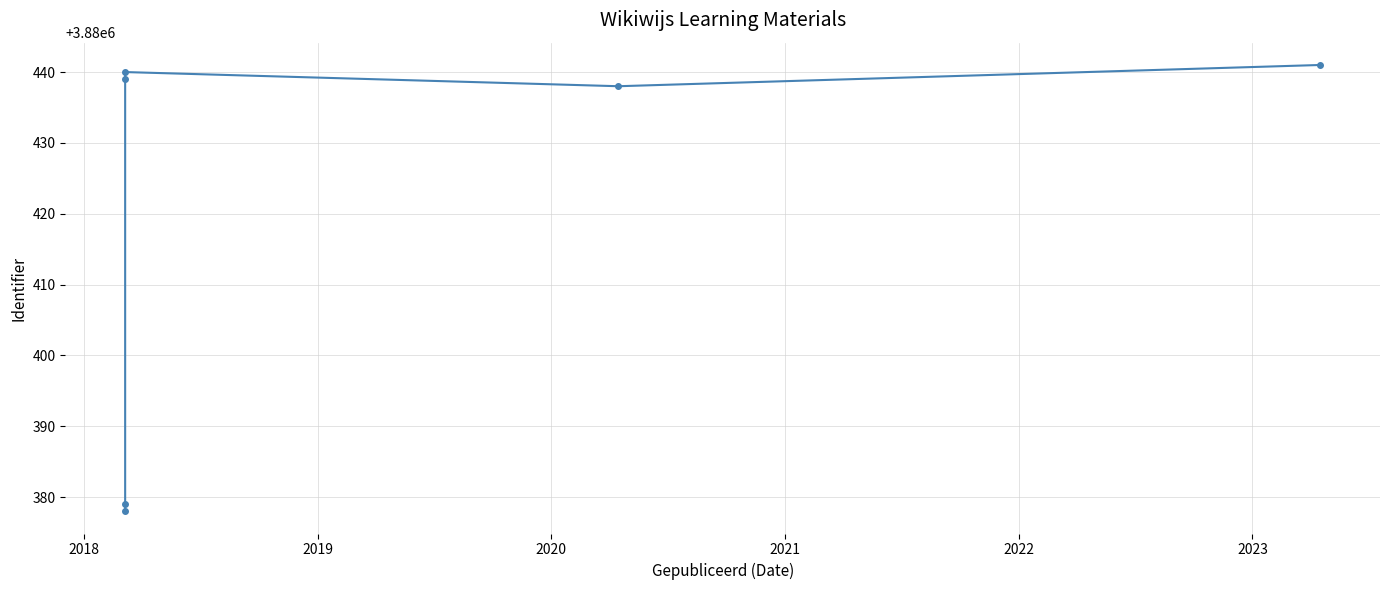

Reading left to right, extract all data points from this chart.

3880378	3880379	3880439	3880440	3880438	3880441